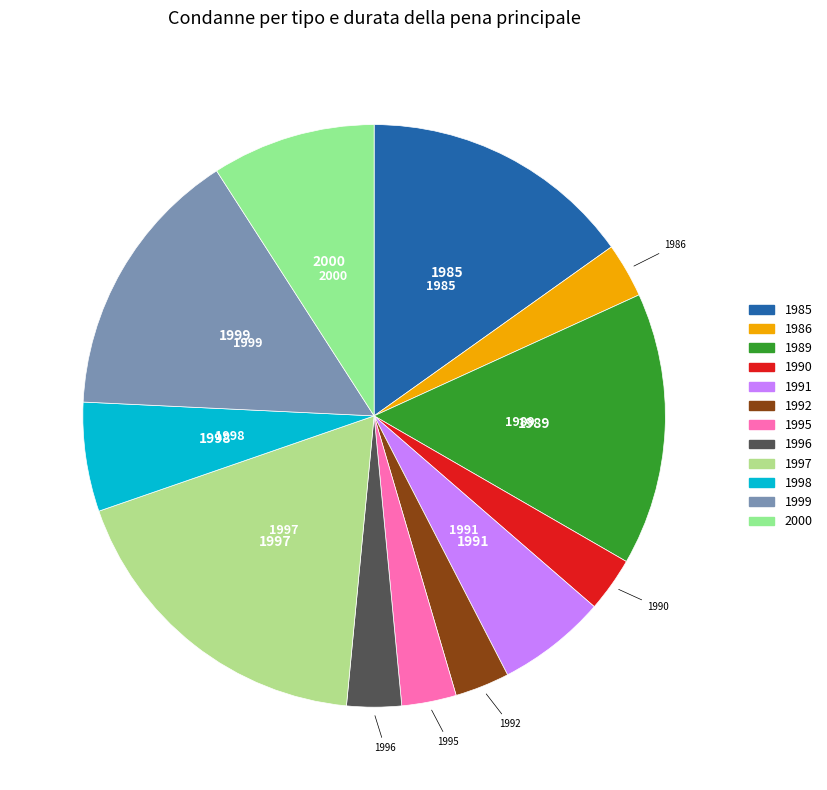

Is there any slice that represents more than half of the pie?

No